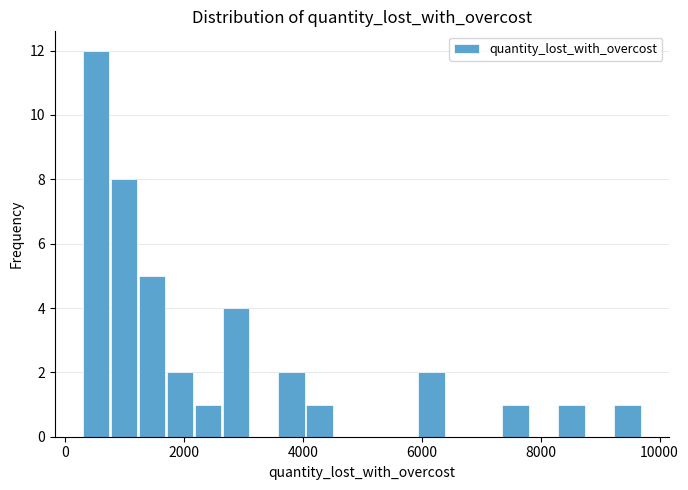

Around what value on the x-axis is the tallest bar? Give the approximate position of its centre, as read against the axis.

600